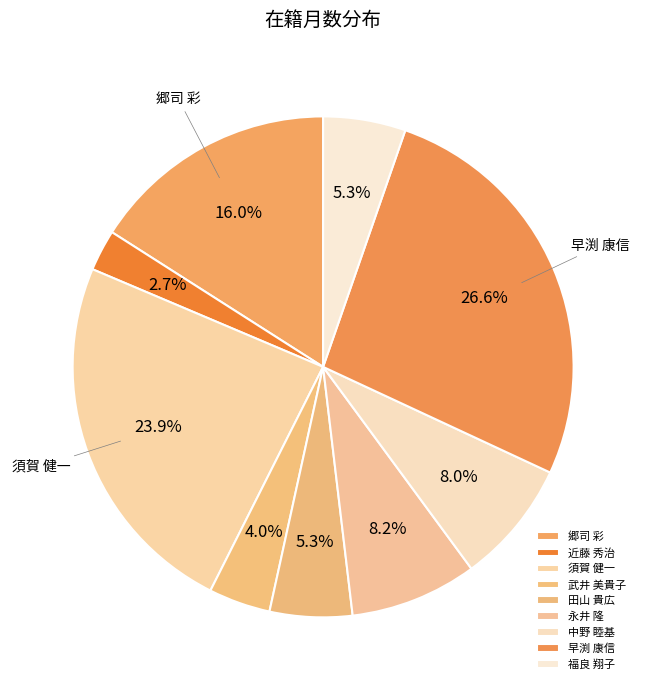

Does 郷司 彩 represent more than half of the total?

No